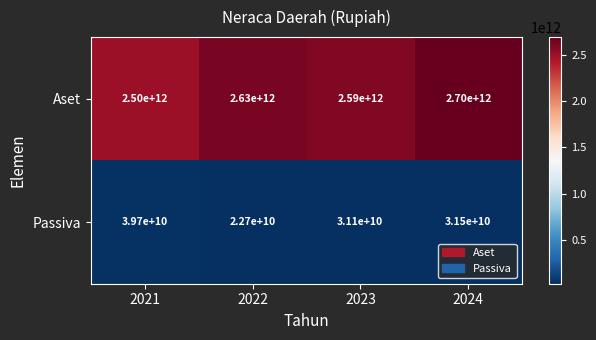

Which series has the largest total across all categories?

Aset